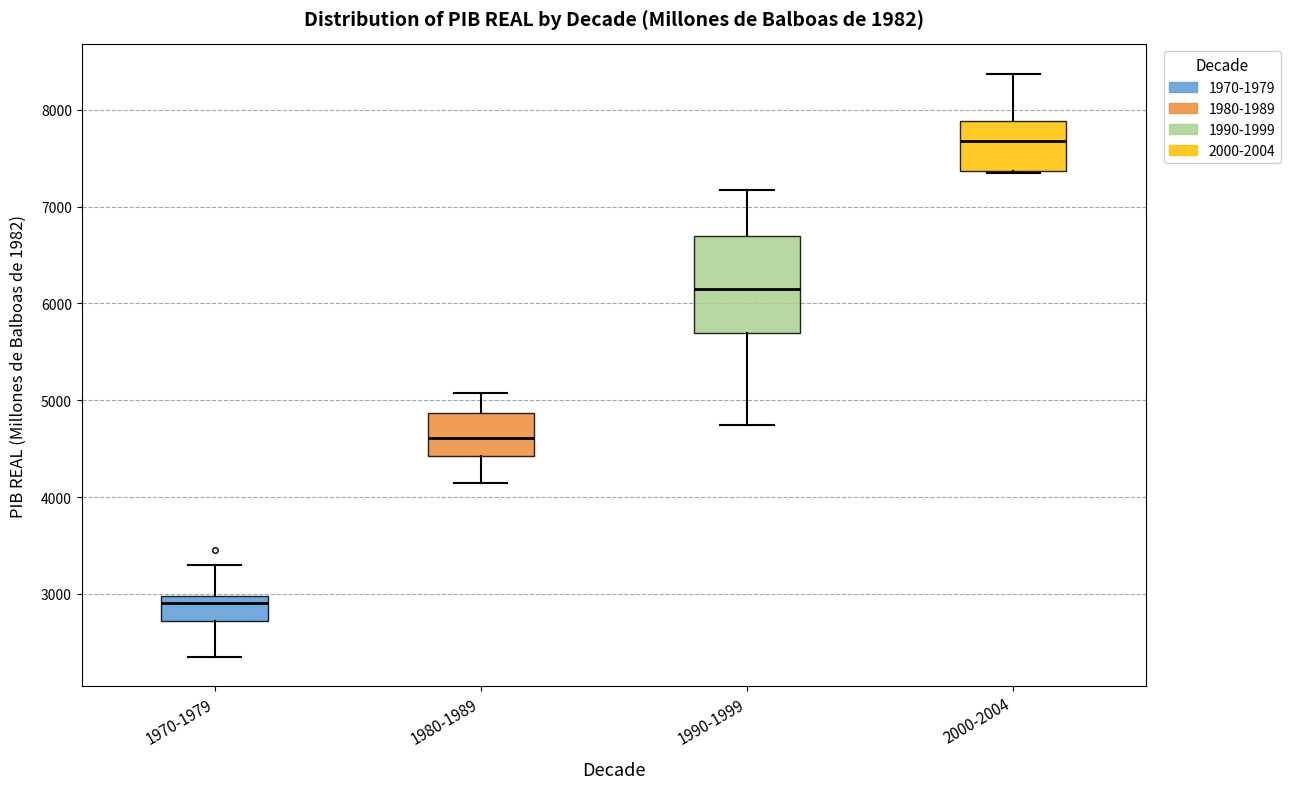

Which box's median line is the lowest?

1970-1979